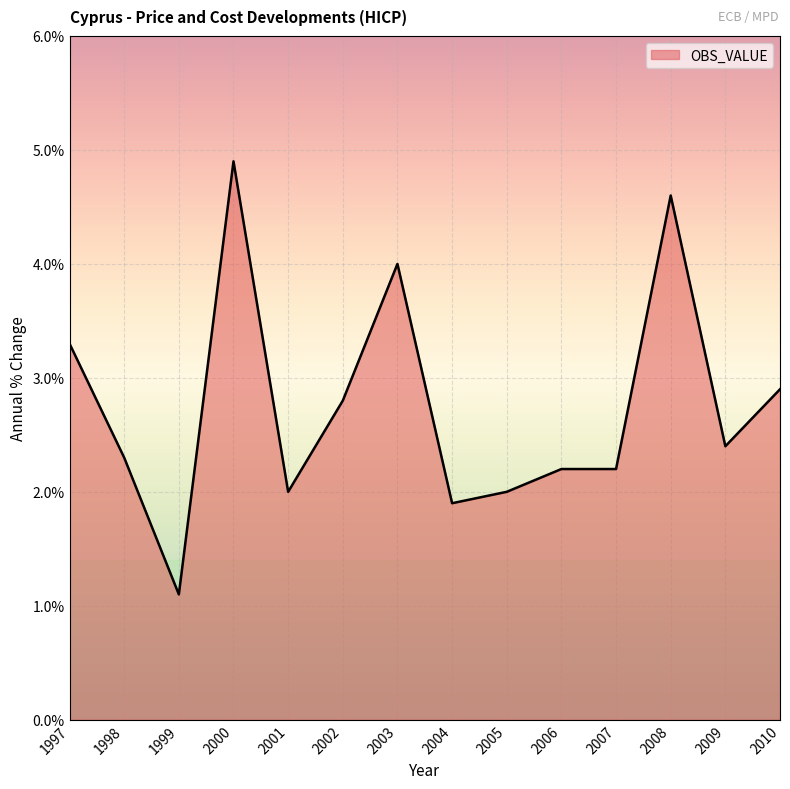

What is the change in value from 2005 to 2007?

+0.2